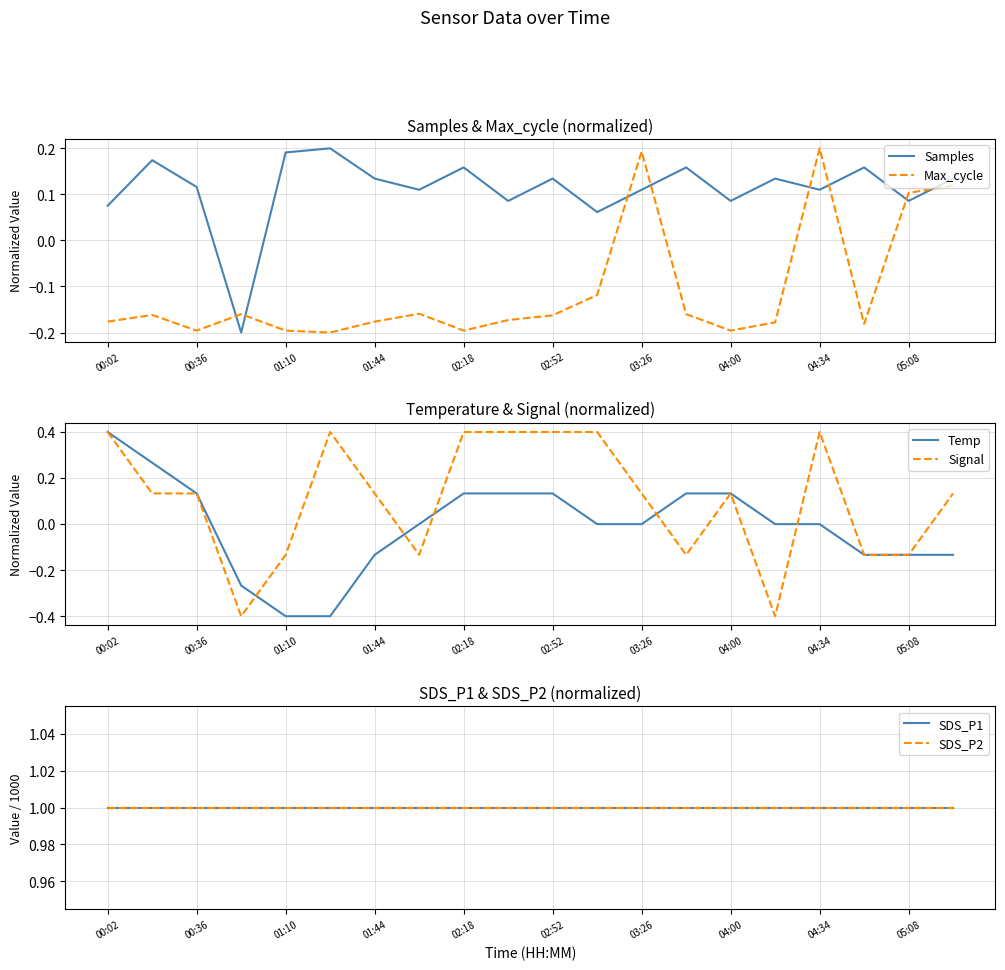

What is the difference between the highest and lowest values at 15?

1.4